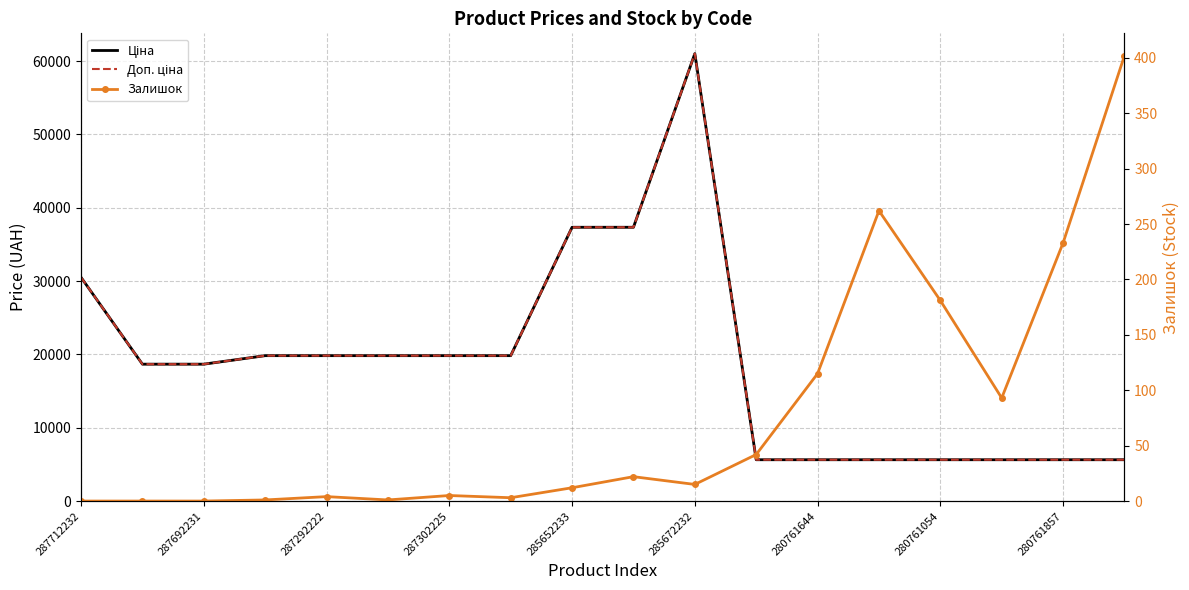

True or false: Залишок and Ціна cross at least once.

False